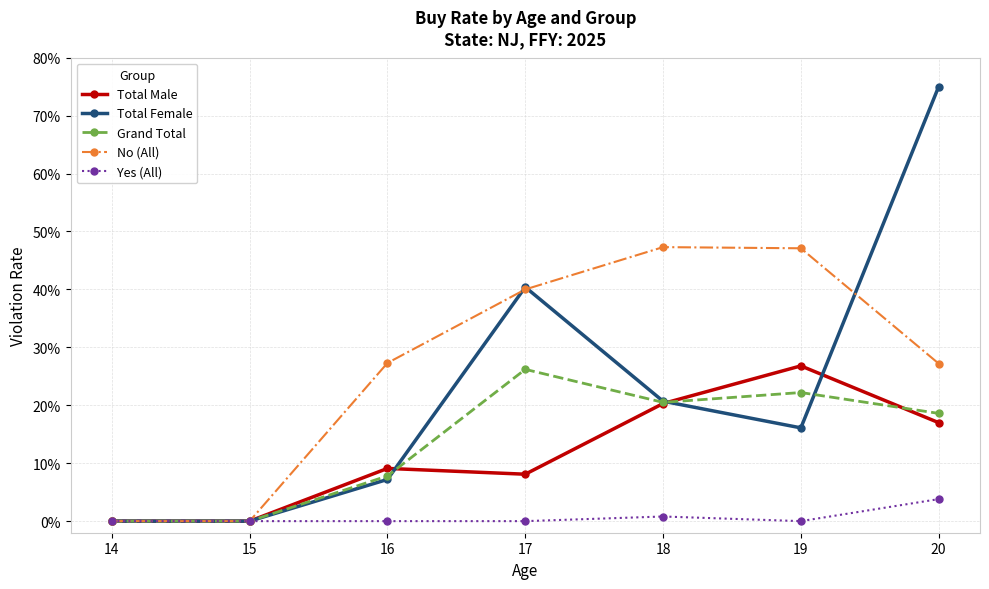

At how many categories does at least one series exceed 0?

5